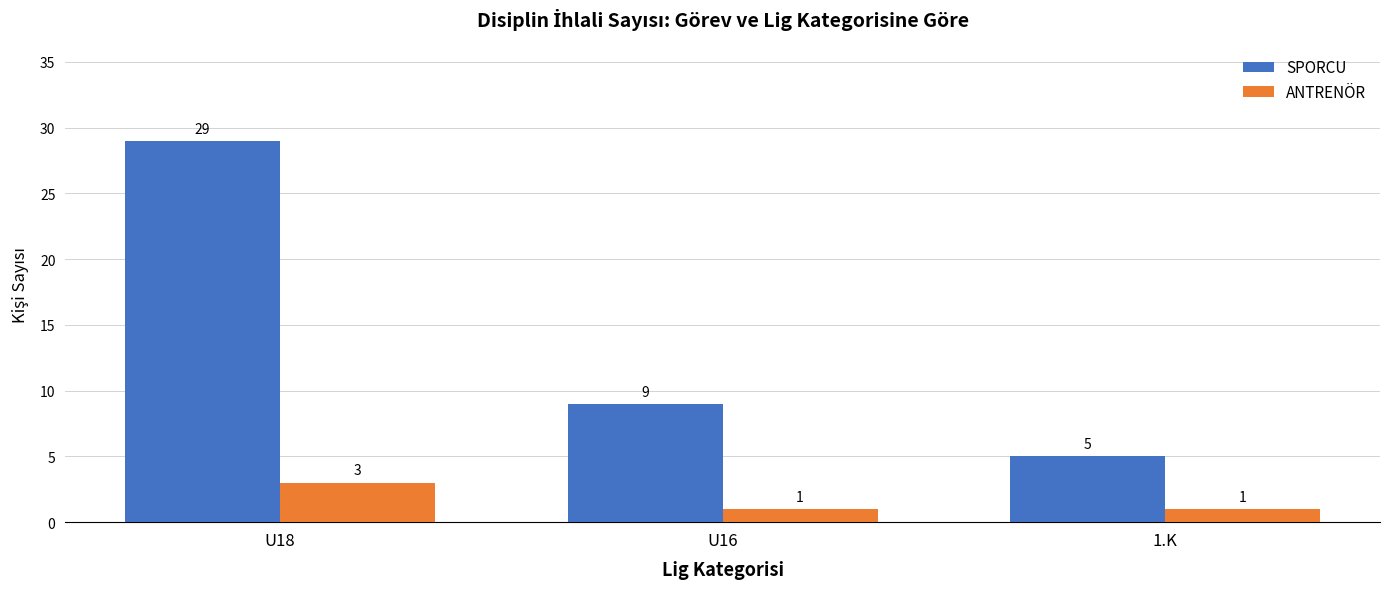

What is the total value across all series at U16?

10